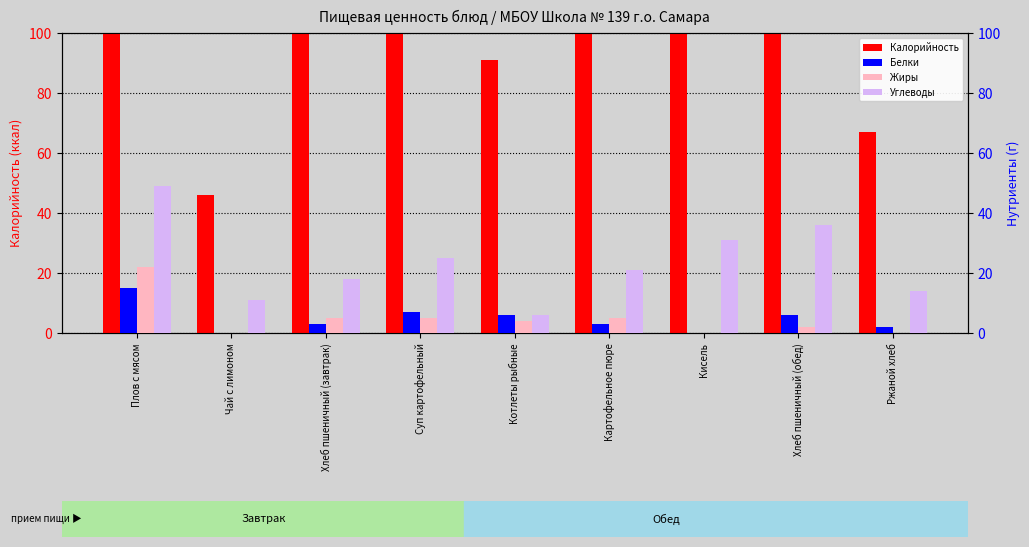

What position from the left is Ржаной хлеб?

9